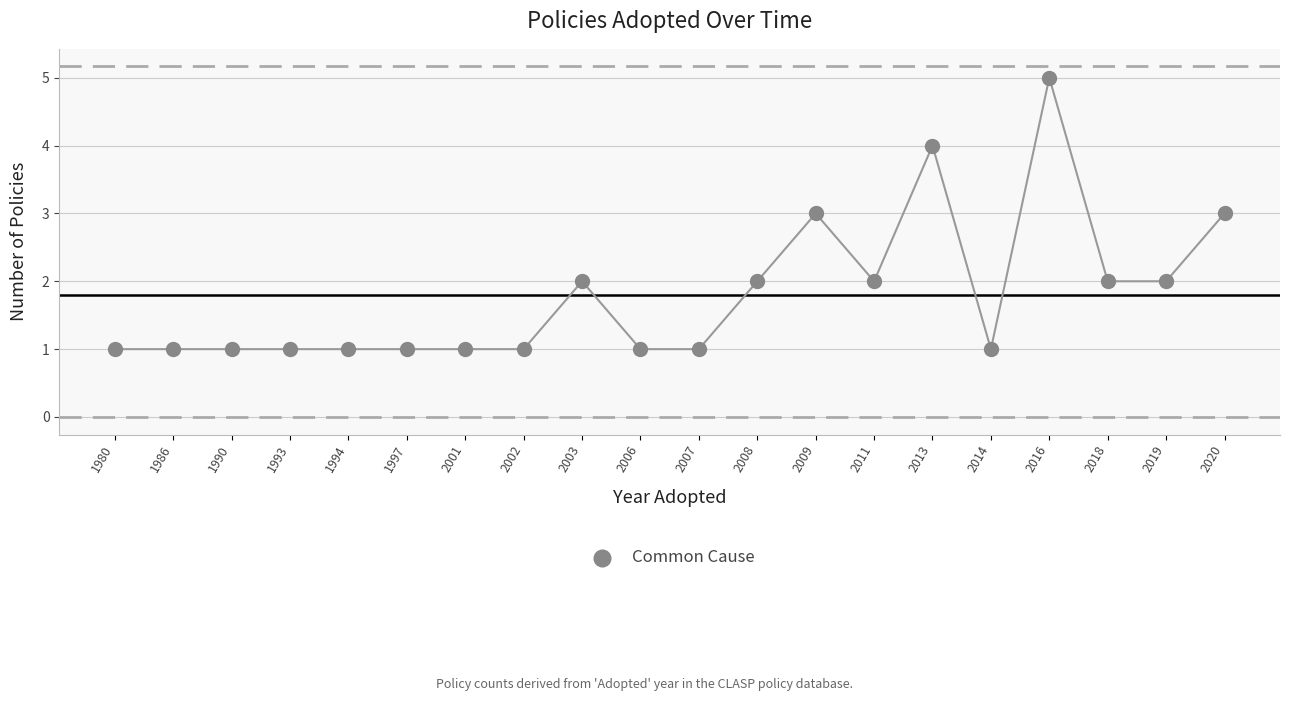

What is the range of Y values (max minus min)?

4